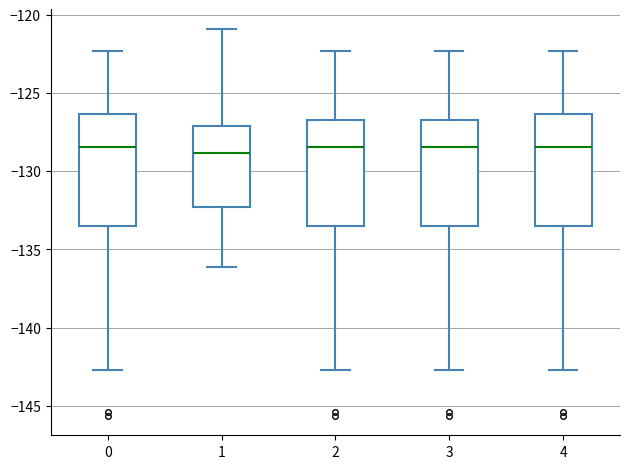

Reading left to right, transcribe this box plot: for each box, give where its median line is, the range the box spans, and where its two whiskers end, as read against the y-axis. The values are not printed on the chart, so give them approximately, as read against the axis.

0: median -128.5, box -133.5 to -126.5, whiskers -142.5 to -122.5
1: median -129.0, box -132.5 to -127.0, whiskers -136.0 to -121.0
2: median -128.5, box -133.5 to -126.5, whiskers -142.5 to -122.5
3: median -128.5, box -133.5 to -126.5, whiskers -142.5 to -122.5
4: median -128.5, box -133.5 to -126.5, whiskers -142.5 to -122.5